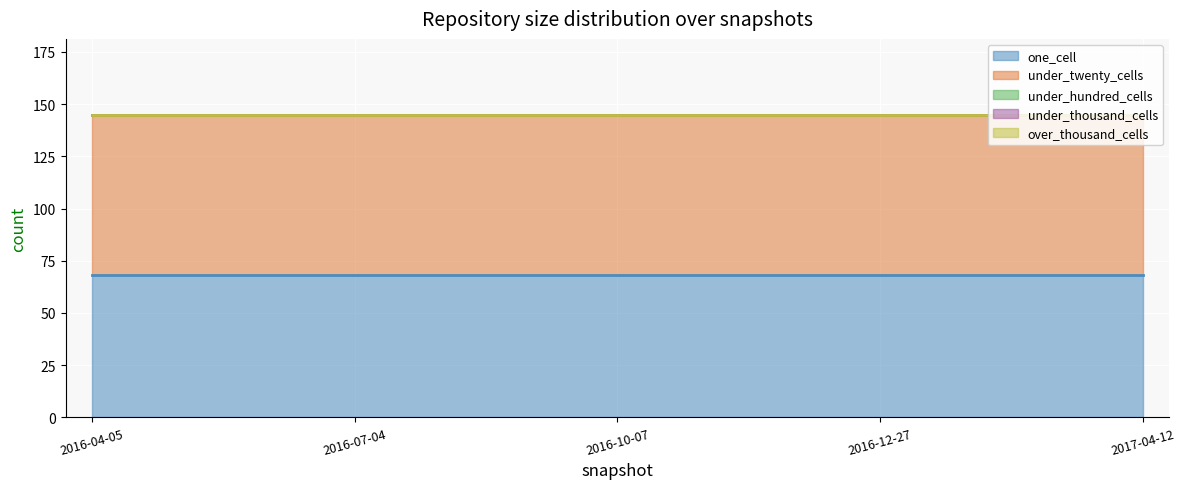

True or false: under_twenty_cells and one_cell intersect in this chart.

False